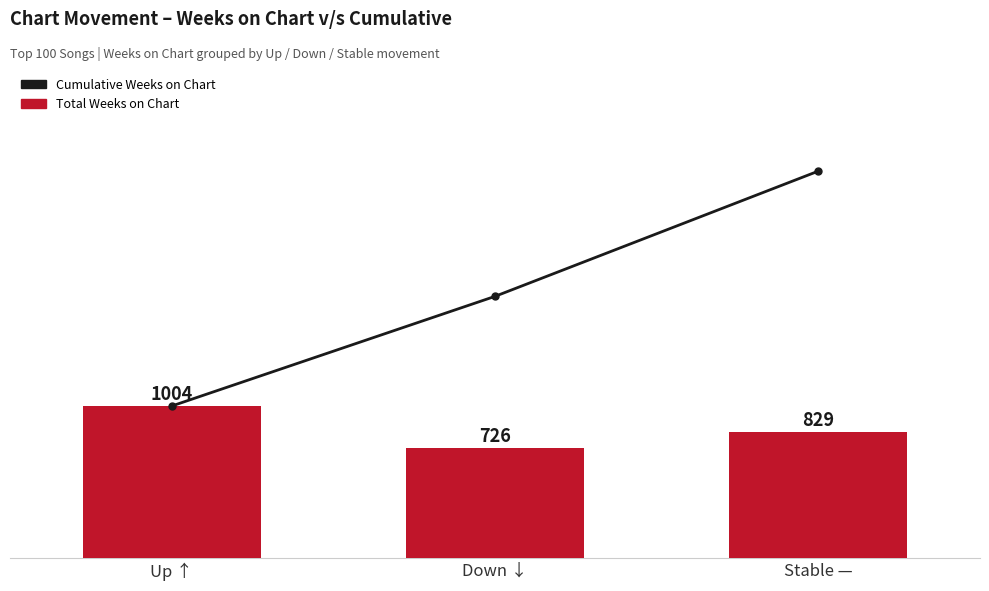

Is the value of Cumulative Weeks on Chart at Stable — greater than the value of Total Weeks on Chart at Up ↑?

Yes